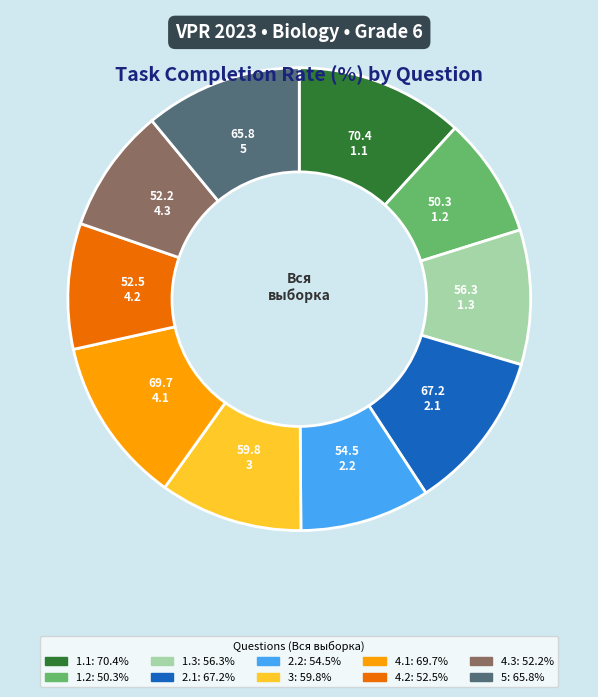

What is the ratio of the value at 4.3 to the value at 4.1?

0.7